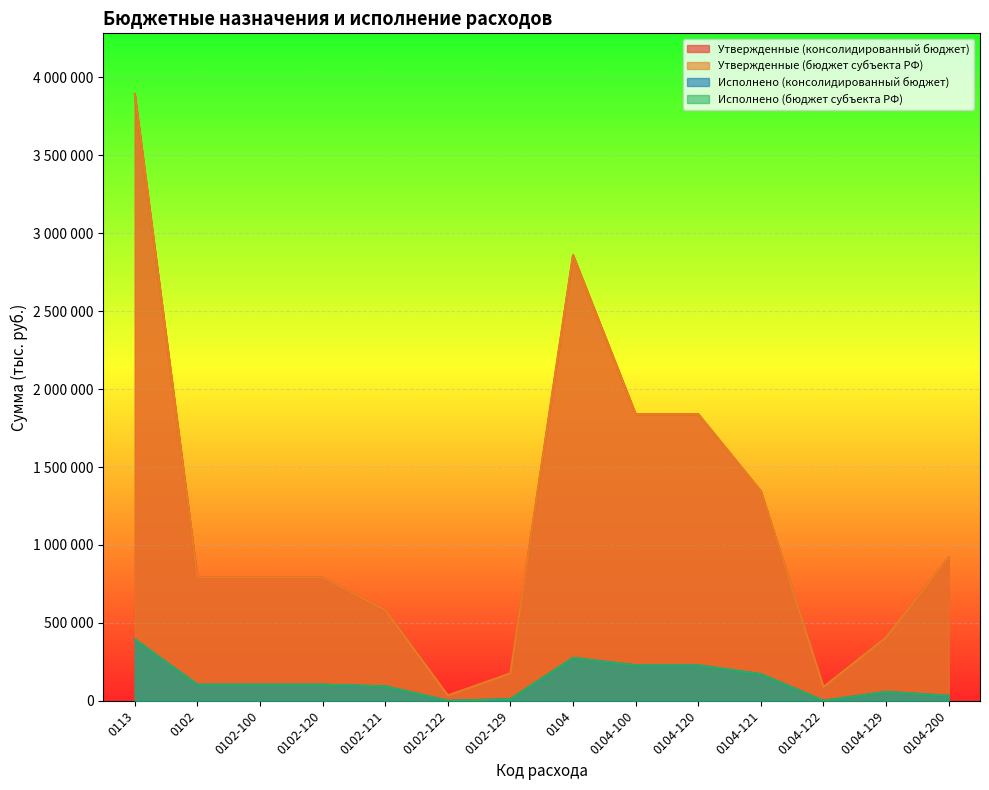

What is the sum of all Утвержденные (бюджет субъекта РФ) values?

16357488.0